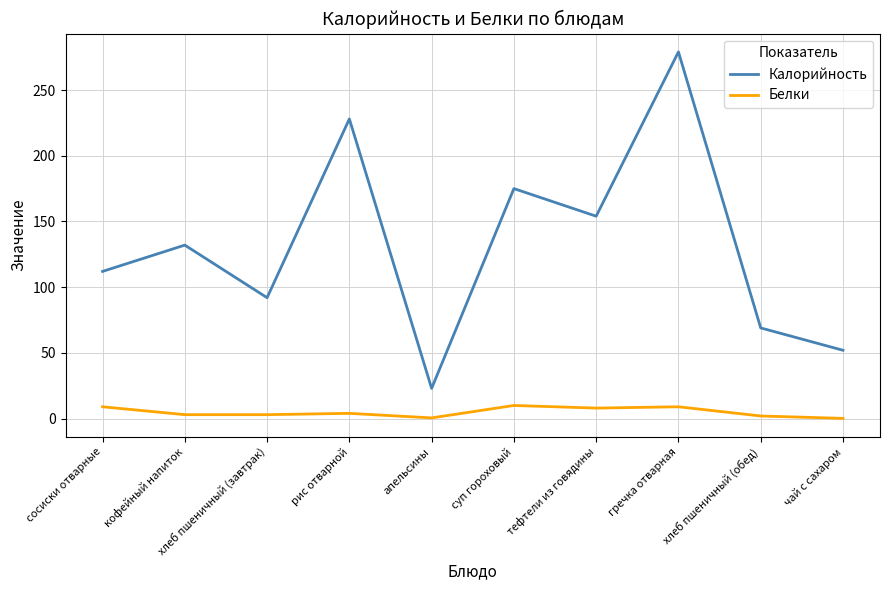

At which label does Белки first exceed 4?

сосиски отварные